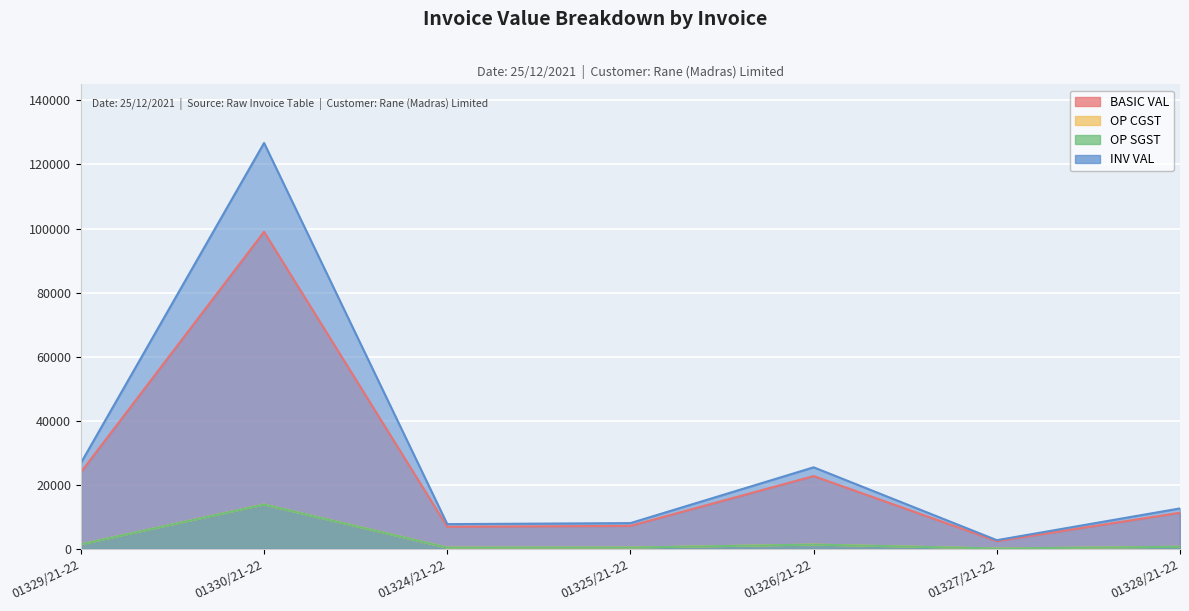

What is the average value of the OP CGST series?

2618.9